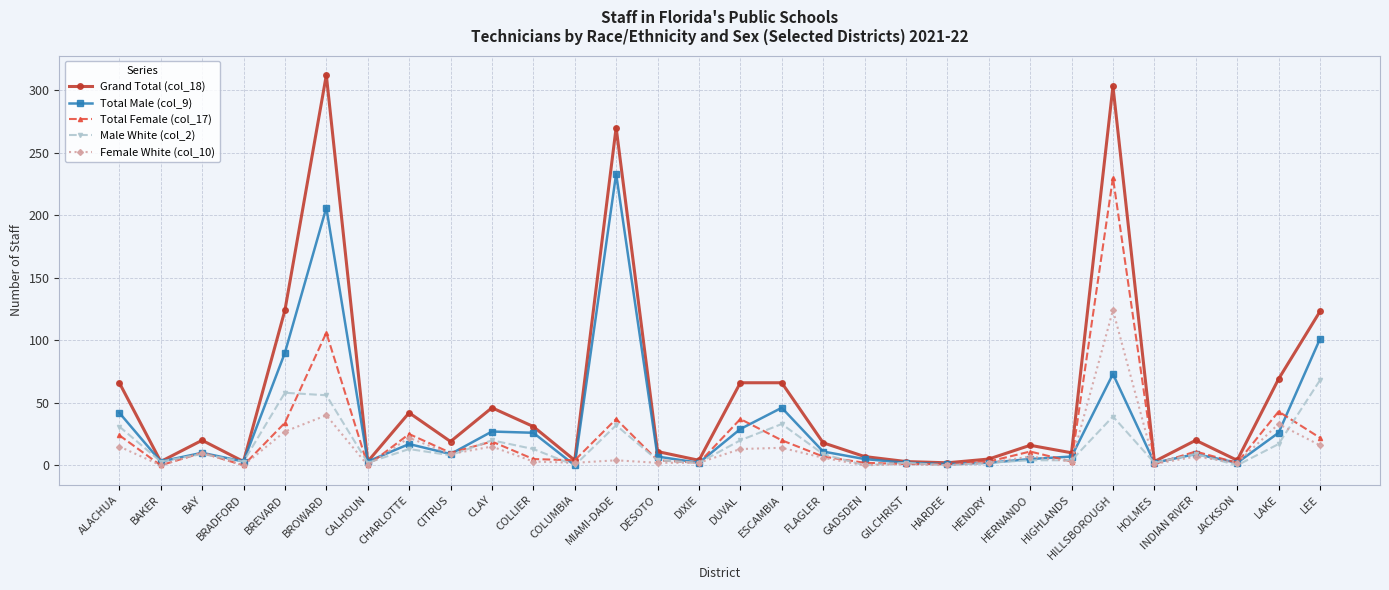

At which category is the sum across all series the highest?

HILLSBOROUGH